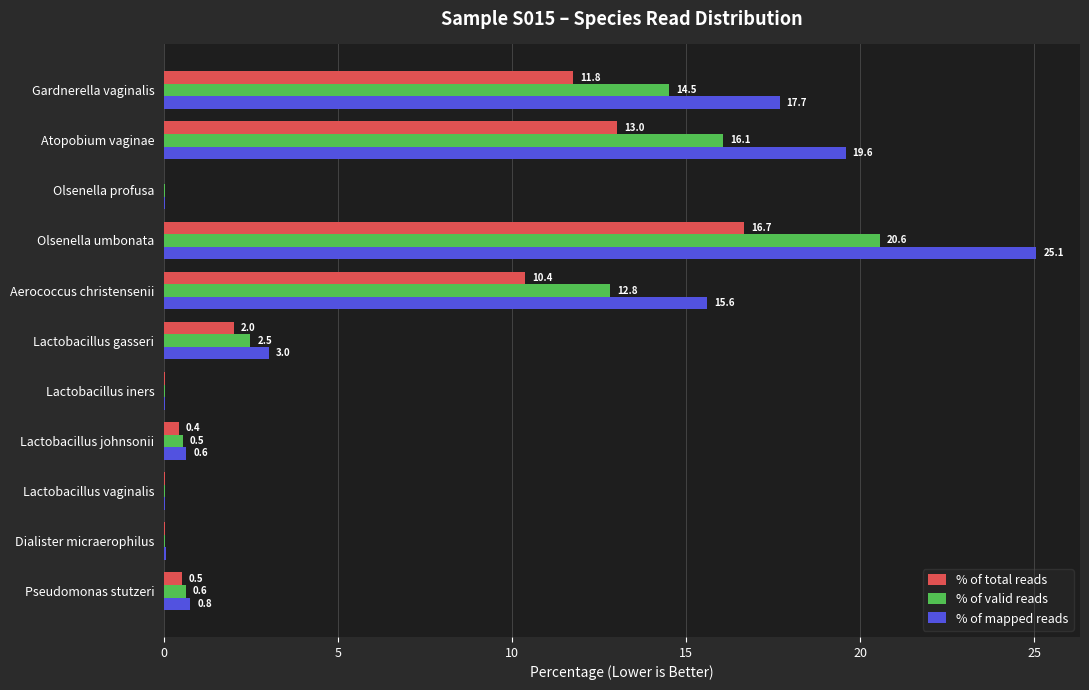

Which series has the largest total across all categories?

% of mapped reads